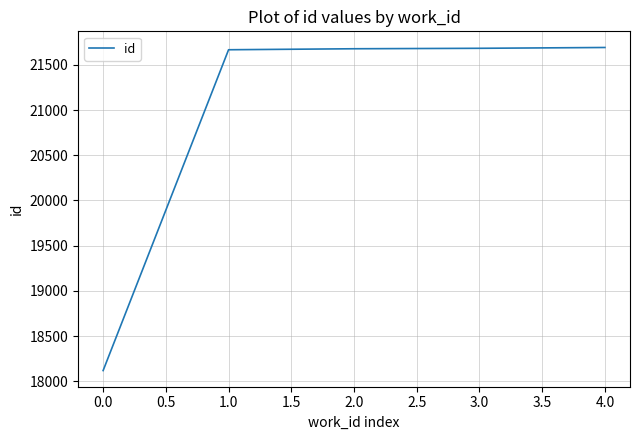

Is it true that the value at 0.0 is 9204?

False